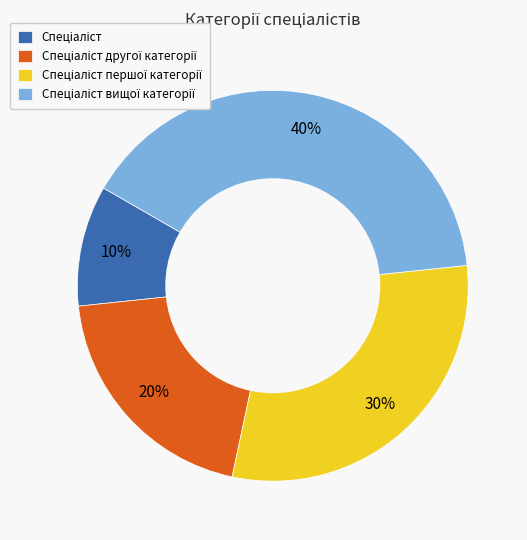

Is there any slice that represents more than half of the pie?

No